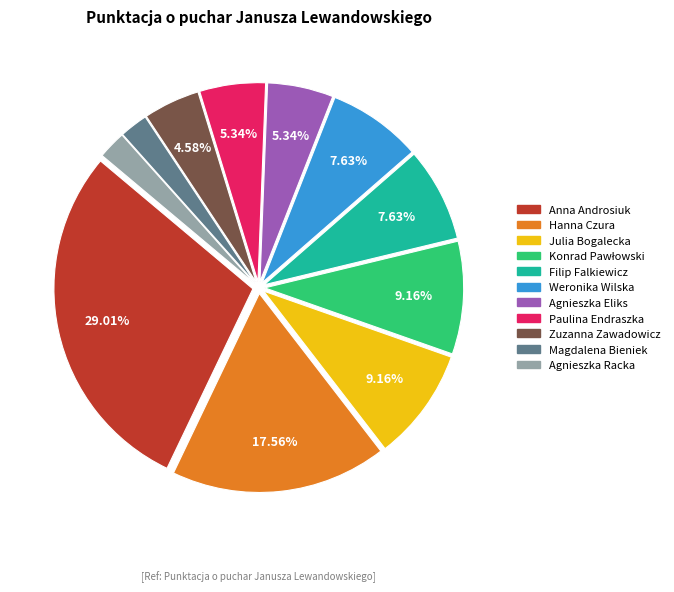

True or false: Hanna Czura accounts for 18% of the total.

True